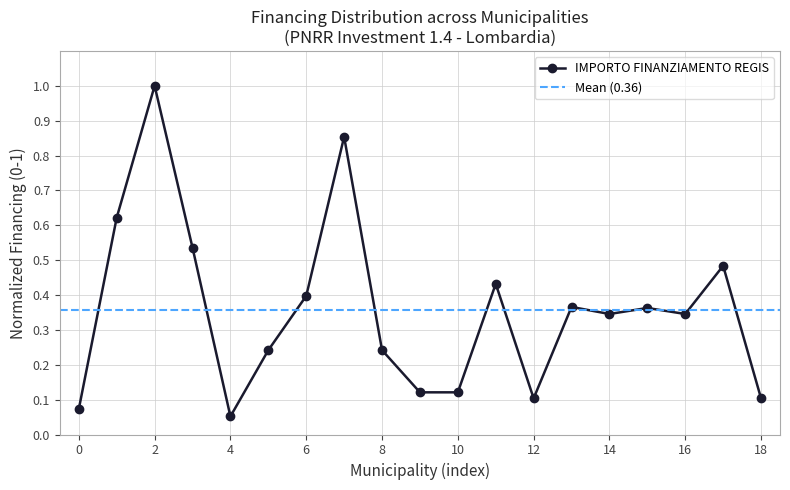

How many points are higher than both their immediate neighbors (excluding endpoints)?

6